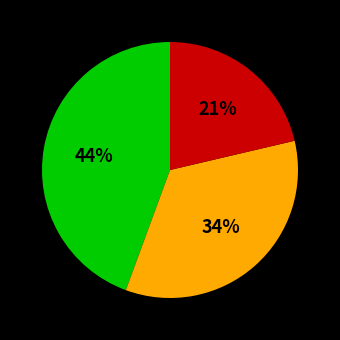

Is there any slice that represents more than half of the pie?

No